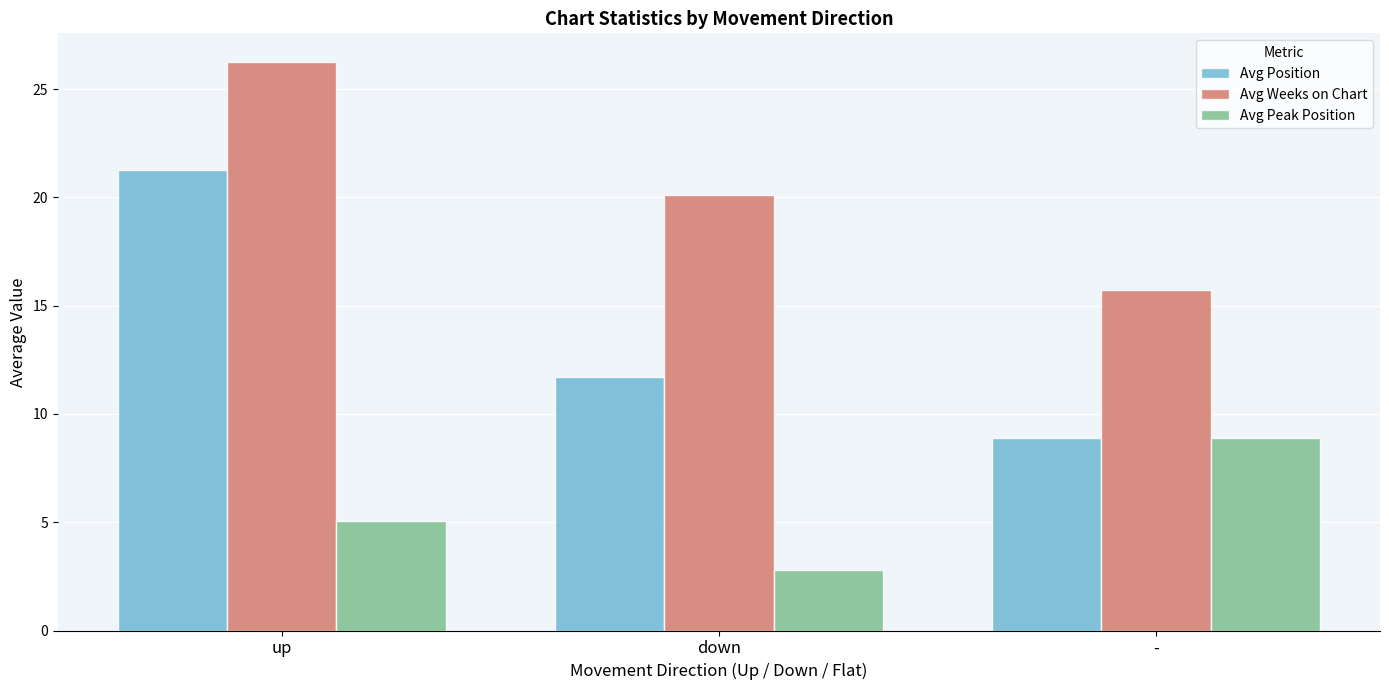

What is the difference between the highest and lowest values at -?

6.8